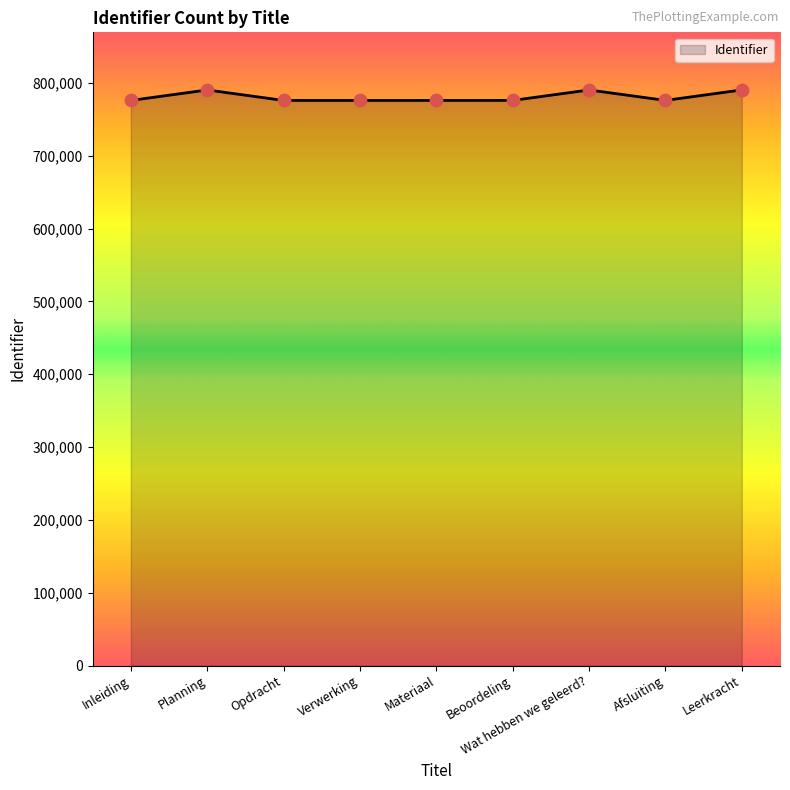

What is the change in value from Planning to Opdracht?

-14375